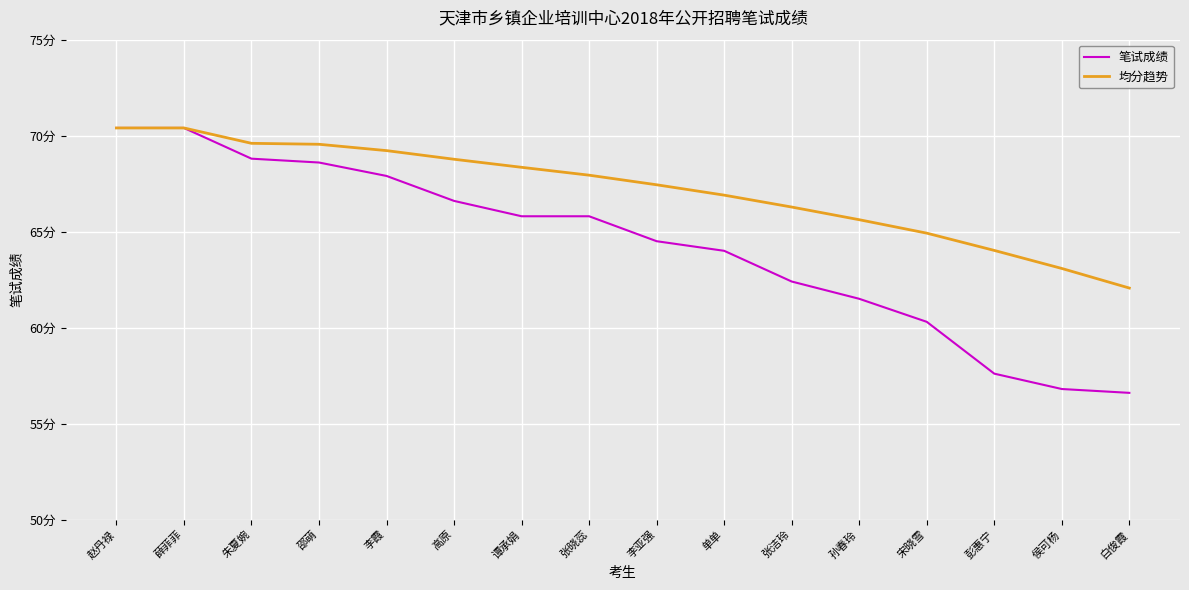

Does the chart display data point markers on the line(s)?

No